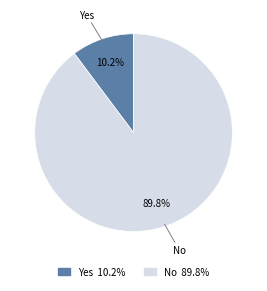

Which category has the smallest portion of the pie?

Yes